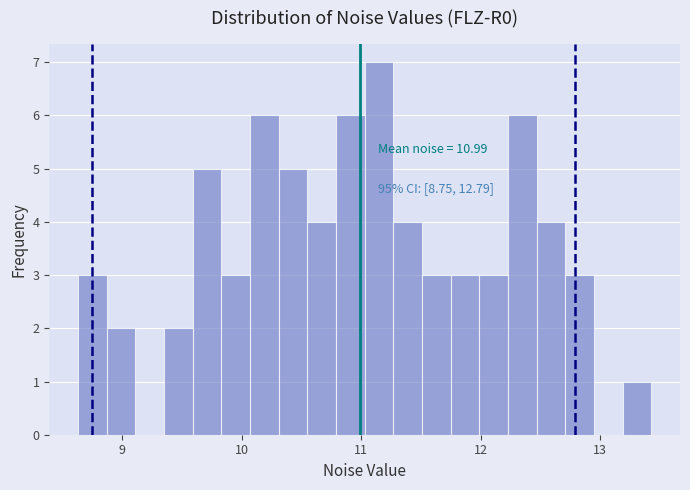

Around what value on the x-axis is the tallest bar? Give the approximate position of its centre, as read against the axis.

11.1